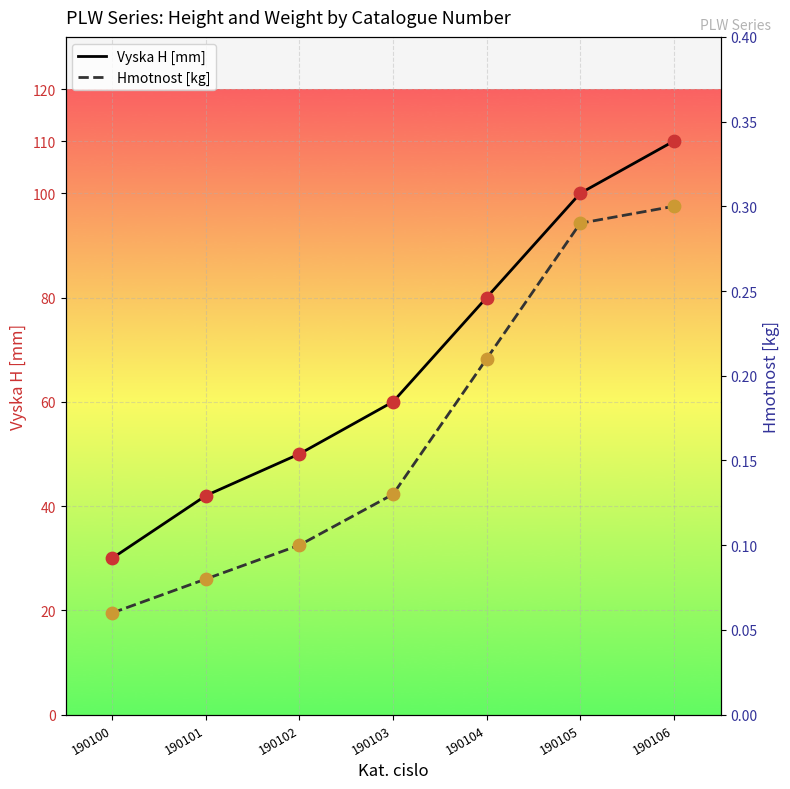

What are all the series names shown in the legend?

Vyska H [mm], Hmotnost [kg]